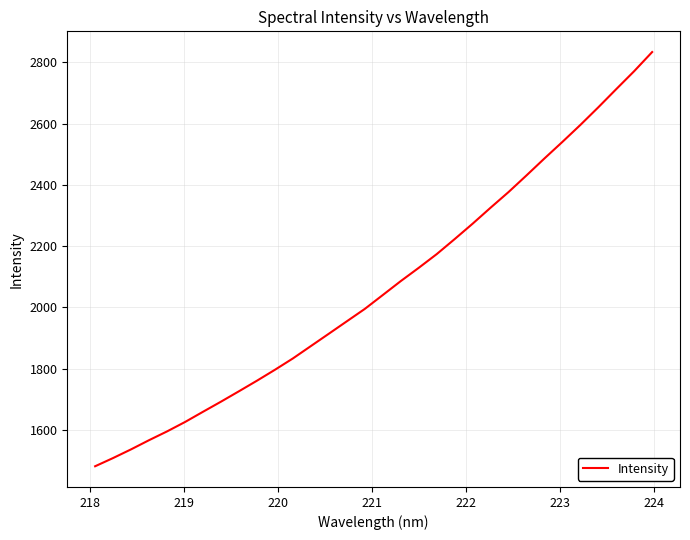

What is the average value?

2067.7